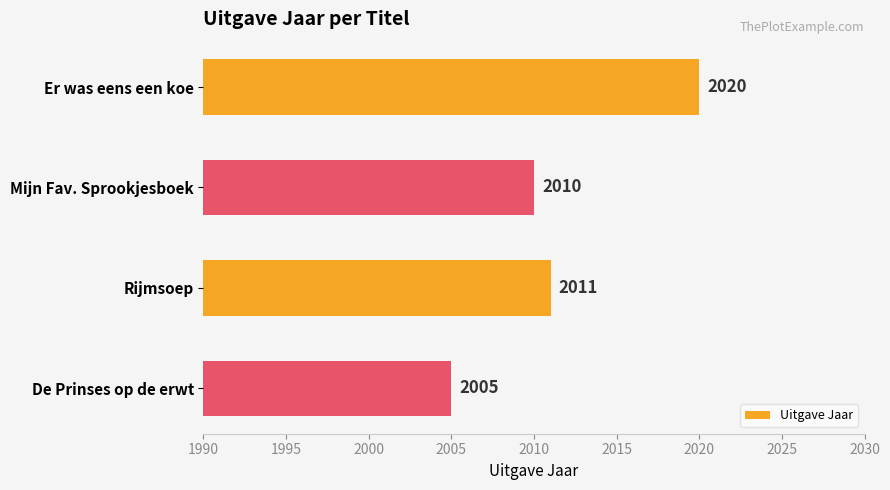

True or false: the data shows 2011 at Rijmsoep.

True